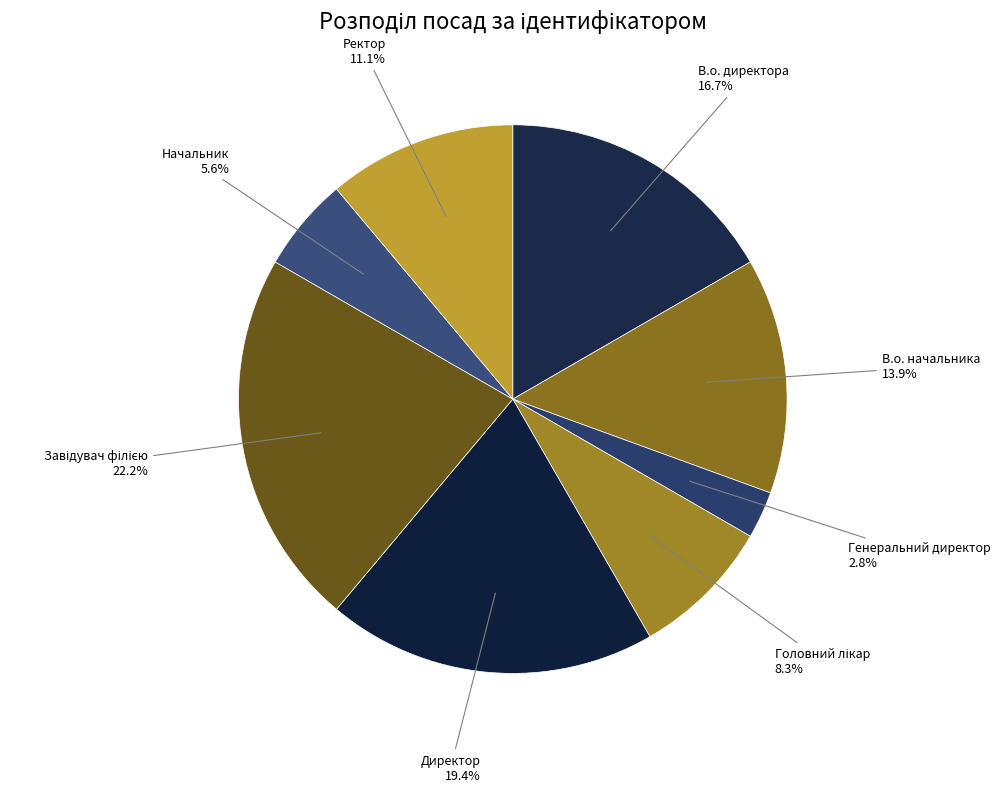

Which has a higher value, Начальник or Ректор?

Ректор